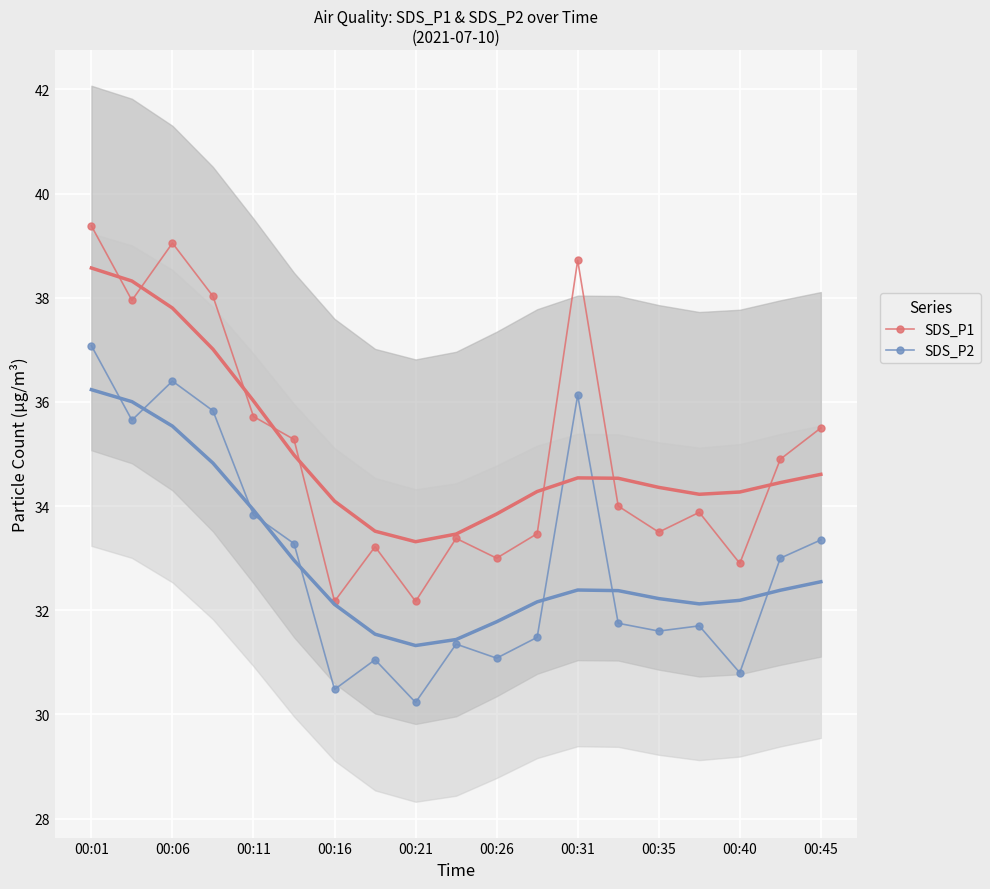

At which label does SDS_P2 first exceed 31?

00:01